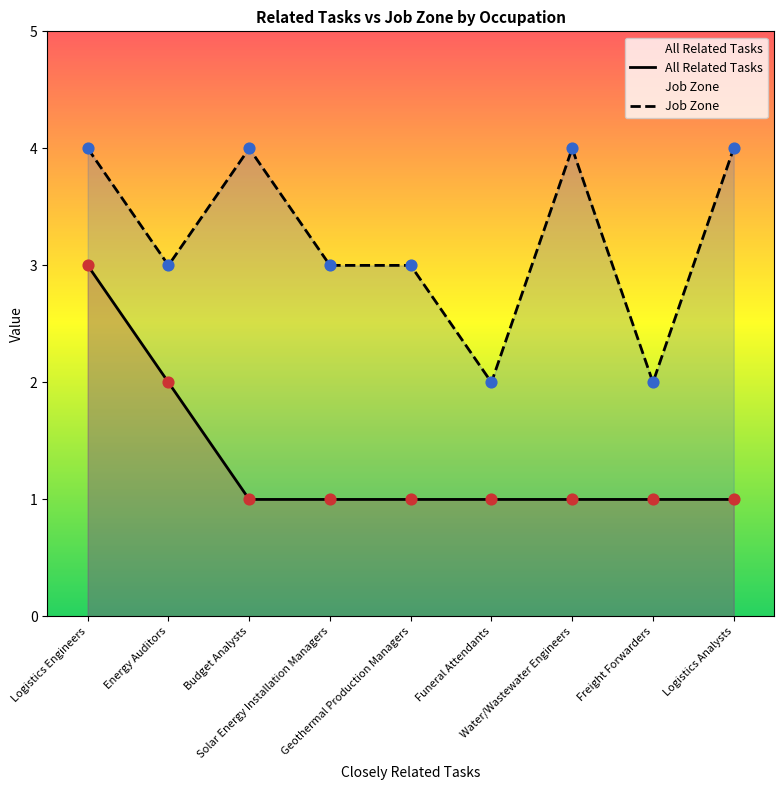

Which series reaches the maximum Y coordinate?

Job Zone